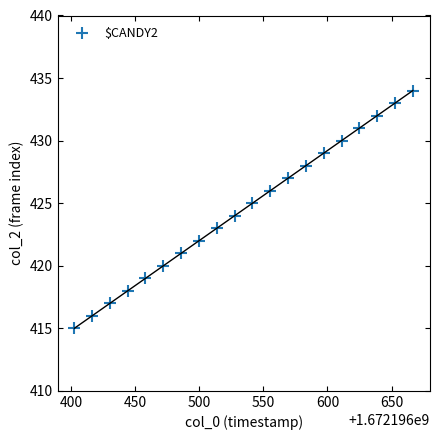

What is the range of Y values (max minus min)?

19